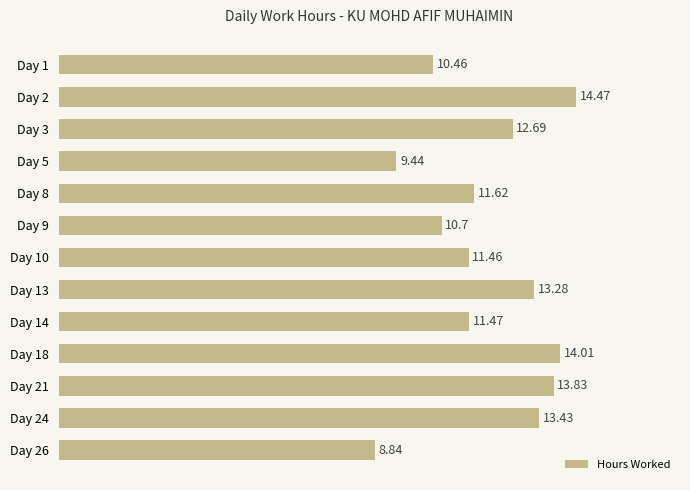

What is the change in value from Day 3 to Day 9?

-2.0